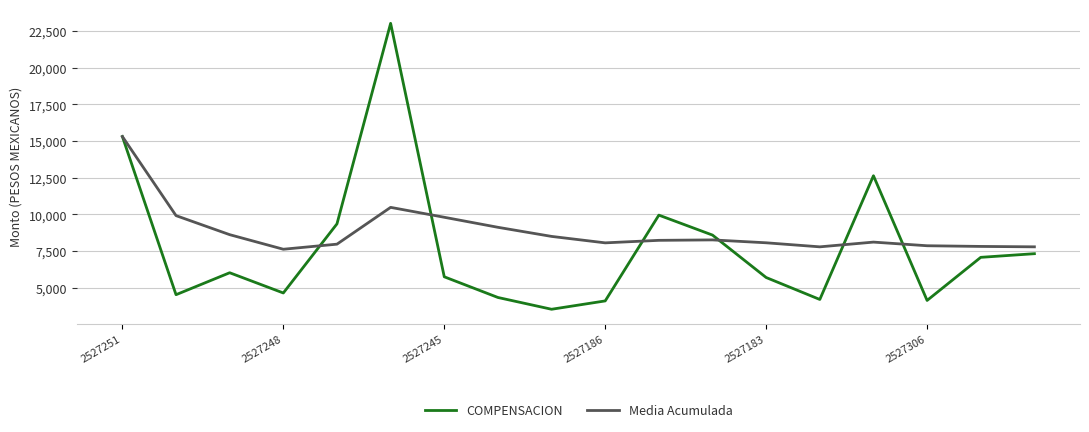

Which series has the widest spread of values?

COMPENSACION